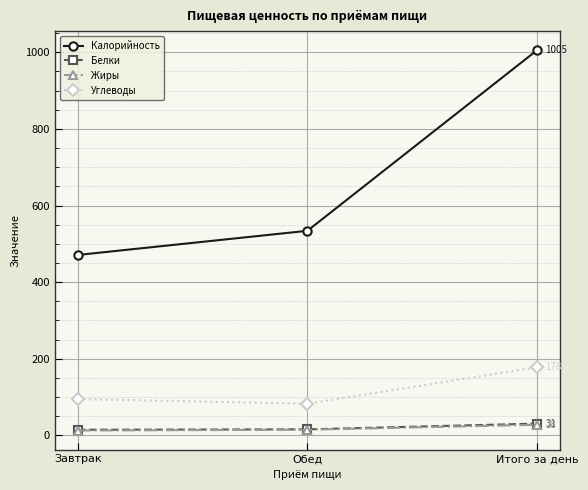

How many Жиры values are between 13 and 28?

3